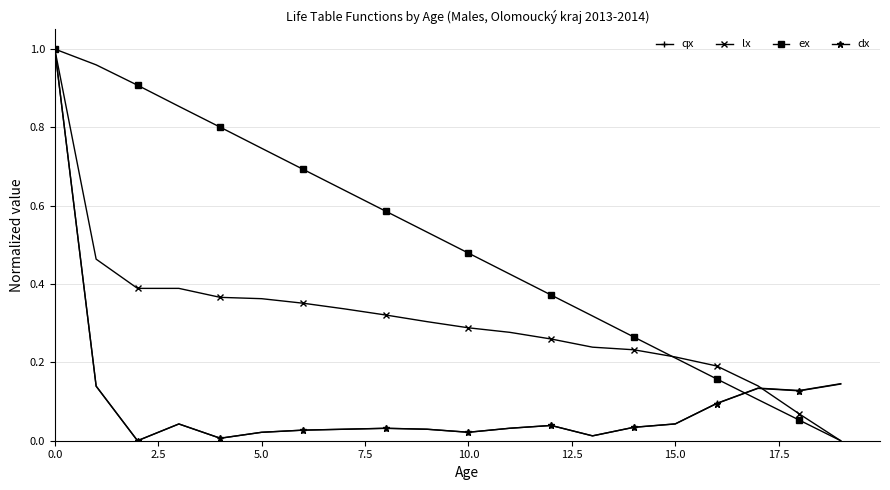

Which series has the largest total across all categories?

ex